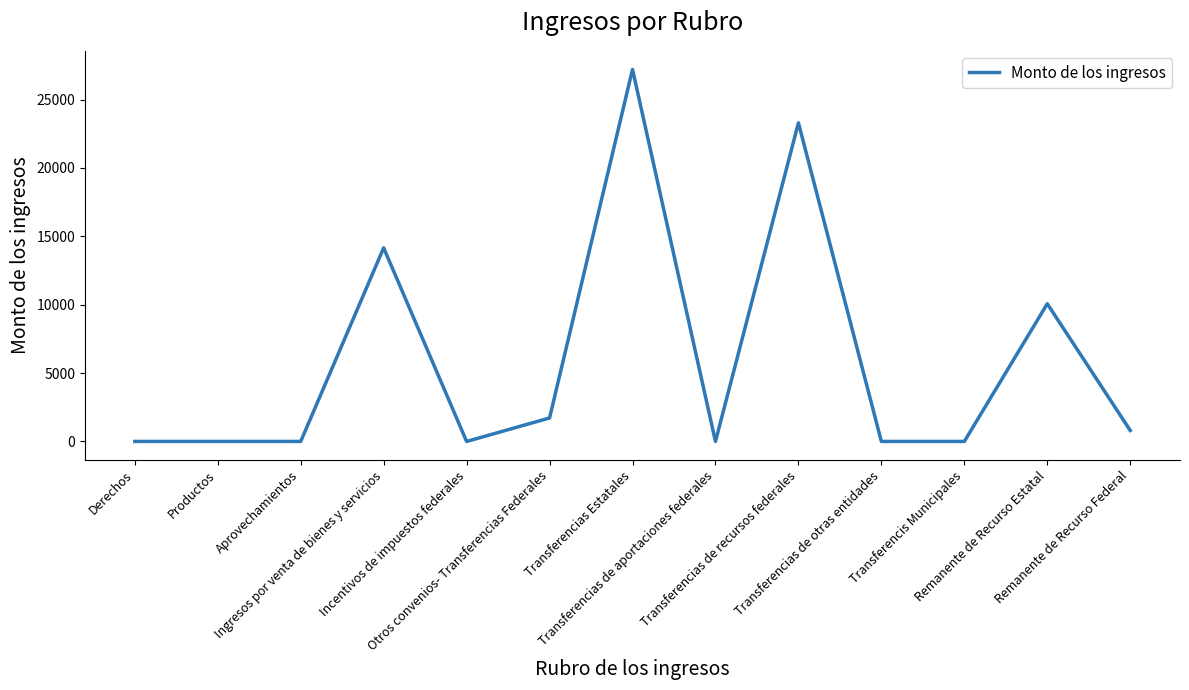

What is the greatest value displayed?

27199